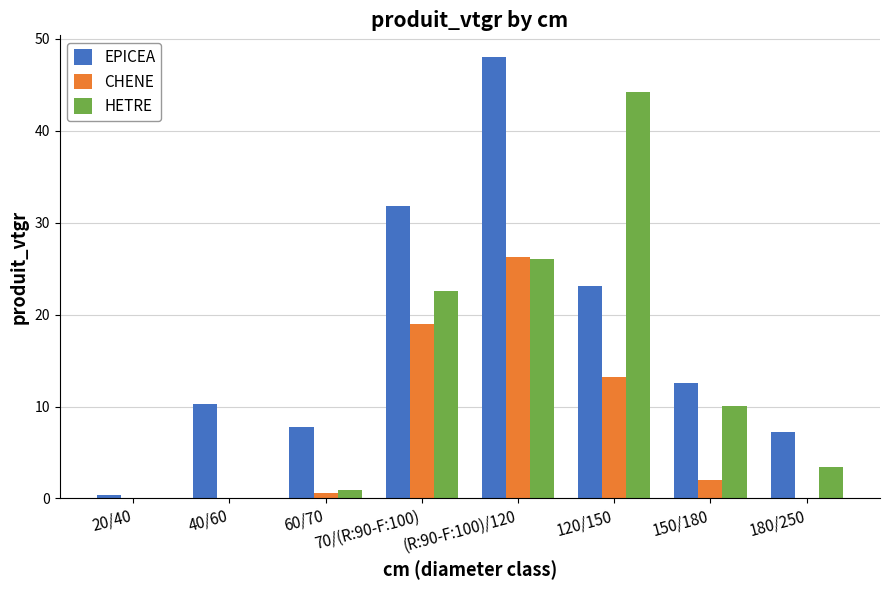

Read the HETRE value at 180/250.

3.4